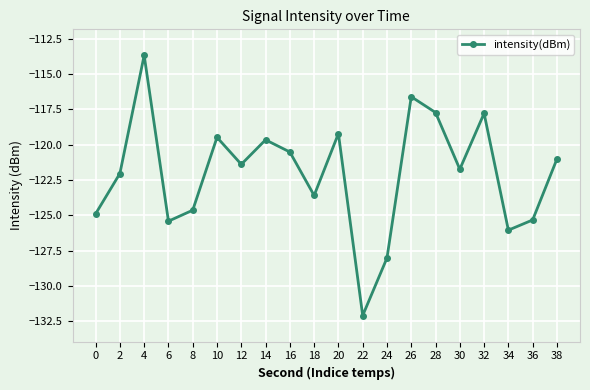

What is the sum of the values at 32 and 0?

-242.7